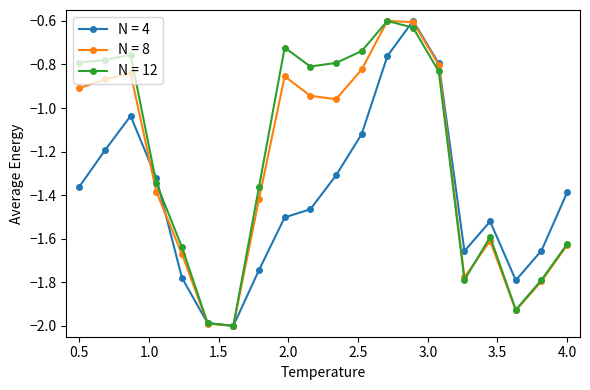

True or false: N = 4 has more than 2 points higher than both neighbors.

True